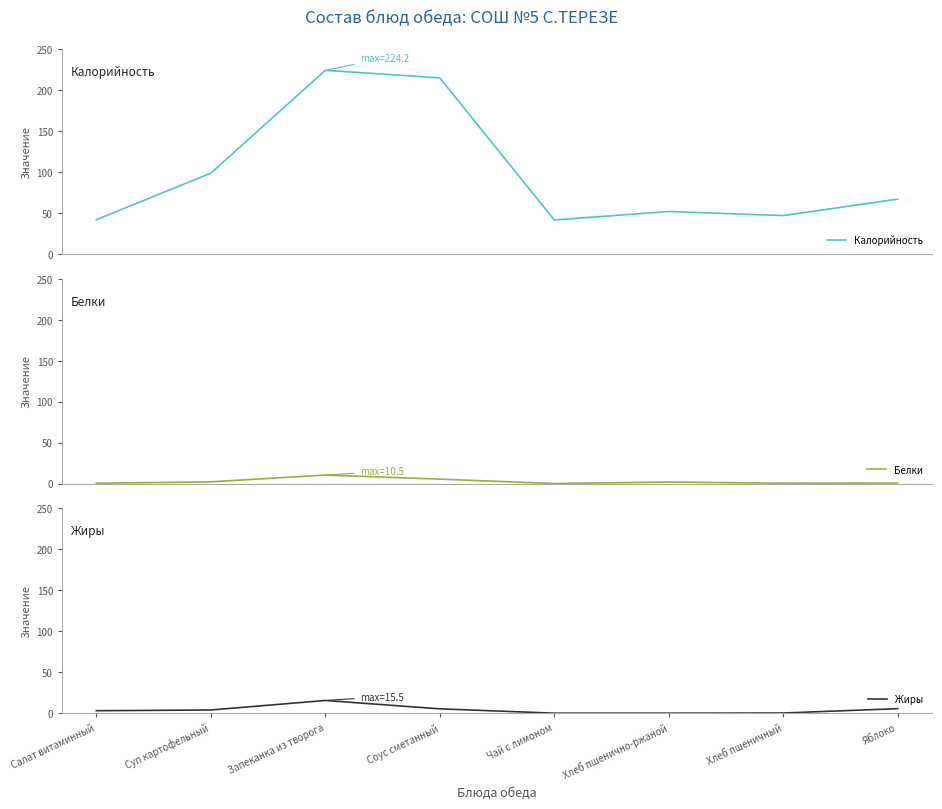

What is the difference between the Калорийность values at Хлеб пшеничный and Соус сметанный?

168.0